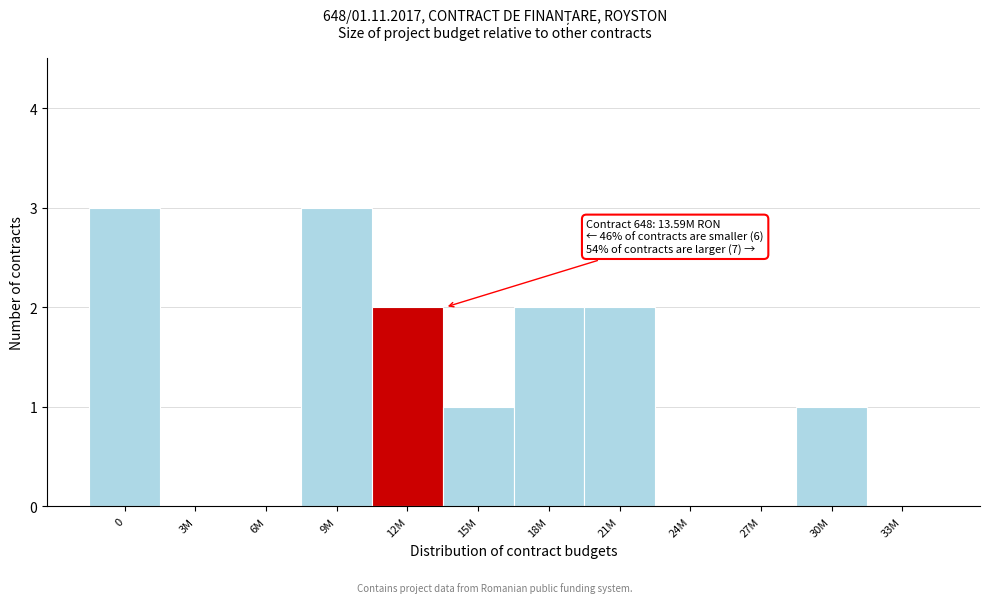

Reading left to right, extract all data points from this chart.

0=3	3M=0	6M=0	9M=3	12M=2	15M=1	18M=2	21M=2	24M=0	27M=0	30M=1	33M=0